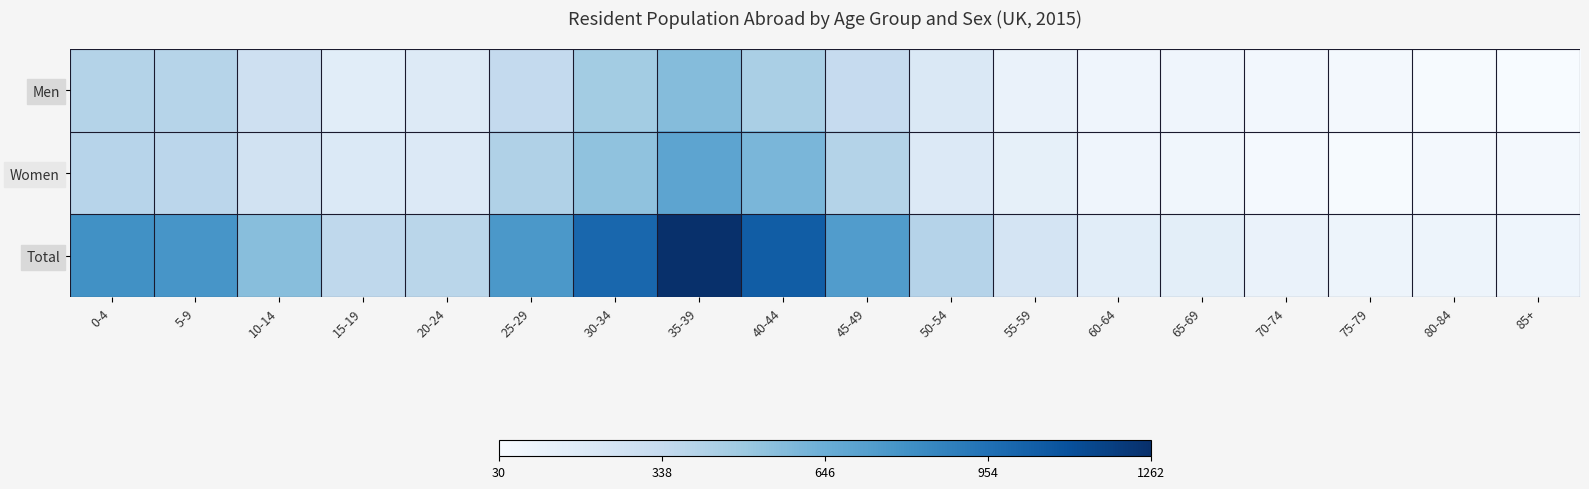

Which series has the widest spread of values?

Total